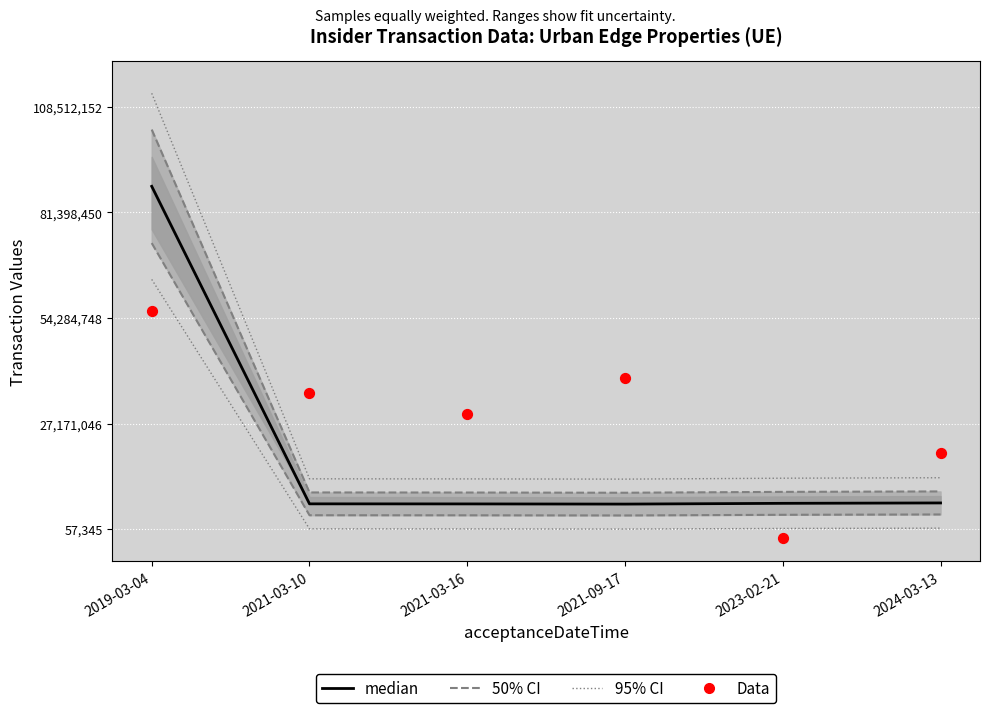

Which series has the widest spread of Y values?

median